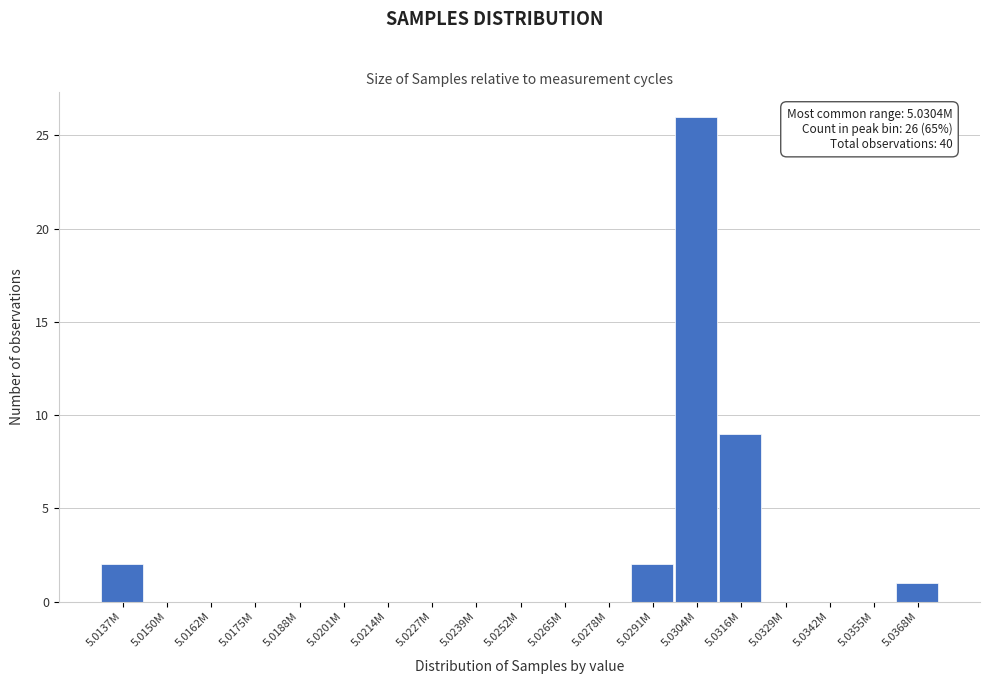

Reading left to right, transcribe all the data shown in this chart.

5.0137M=2	5.0150M=0	5.0162M=0	5.0175M=0	5.0188M=0	5.0201M=0	5.0214M=0	5.0227M=0	5.0239M=0	5.0252M=0	5.0265M=0	5.0278M=0	5.0291M=2	5.0304M=26	5.0316M=9	5.0329M=0	5.0342M=0	5.0355M=0	5.0368M=1